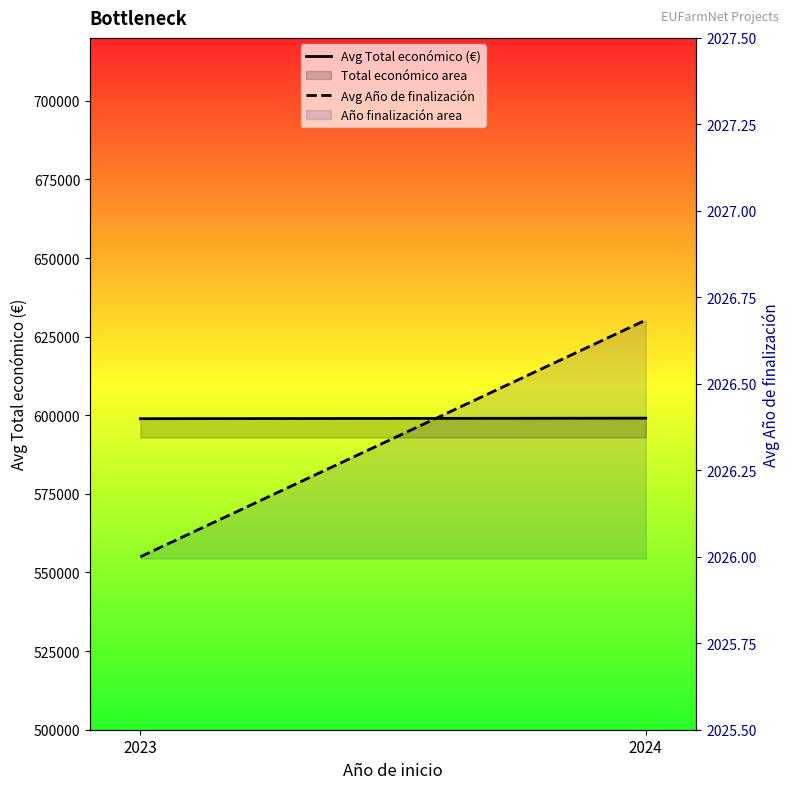

Where is Avg Año de finalización nearest to the value 2026?

2023